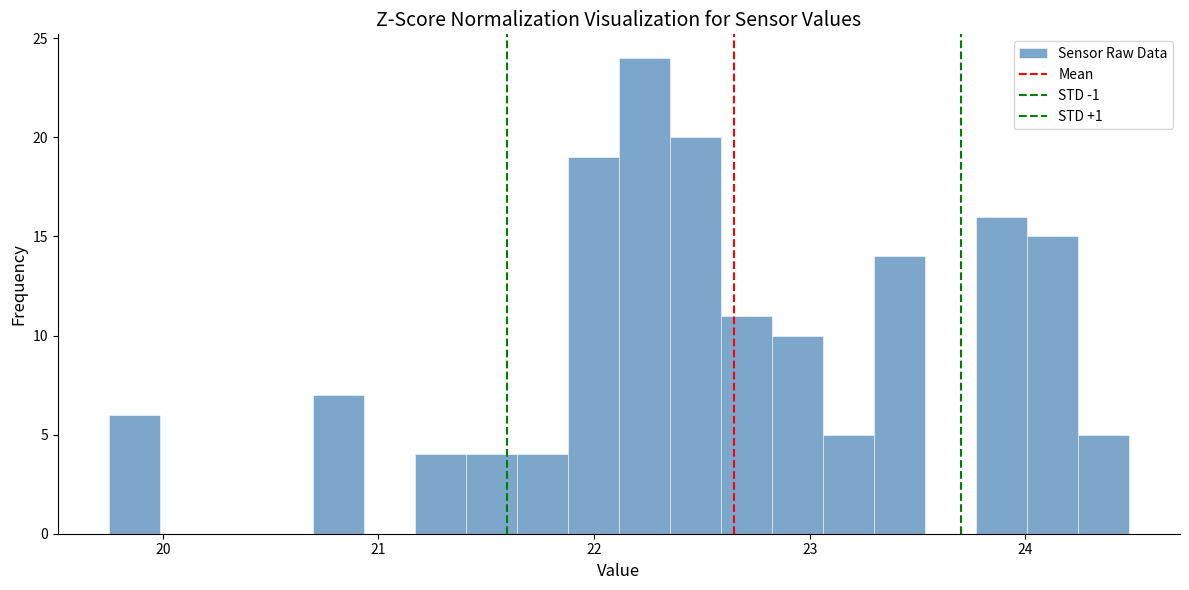

Around what value on the x-axis is the tallest bar? Give the approximate position of its centre, as read against the axis.

22.2